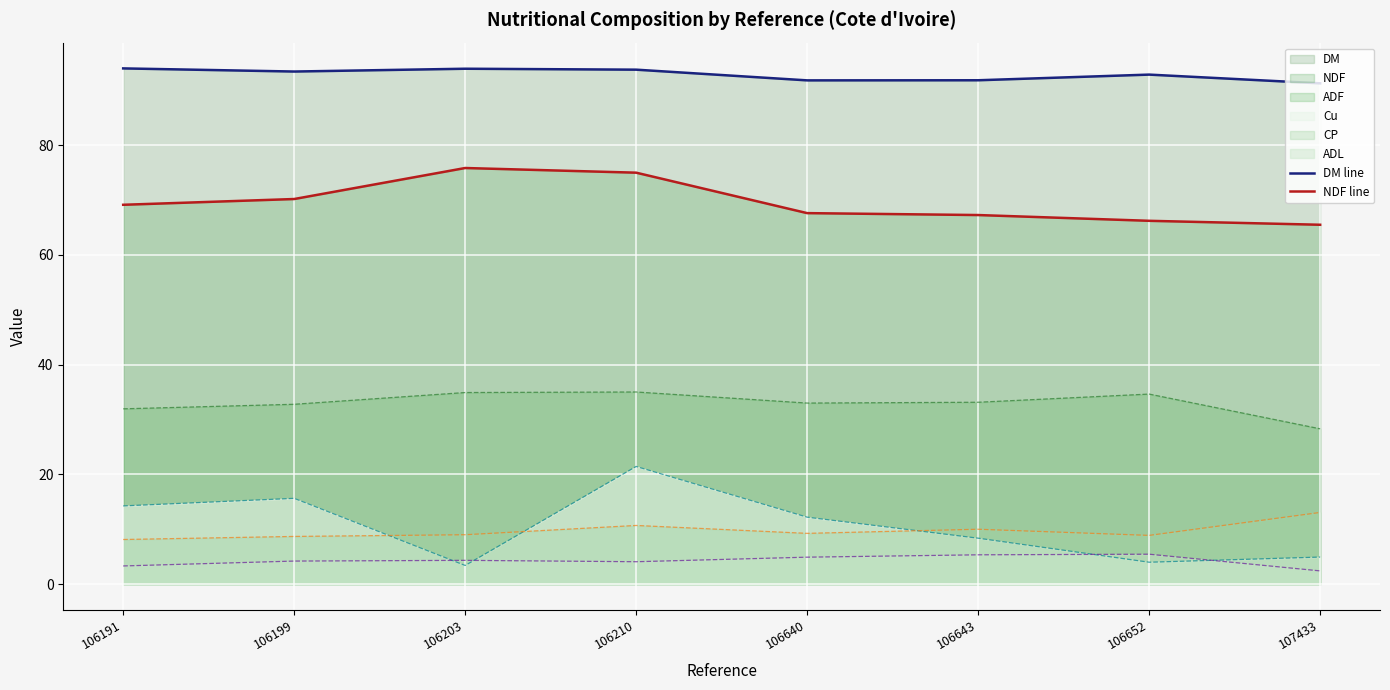

How many series are shown in this chart?

6